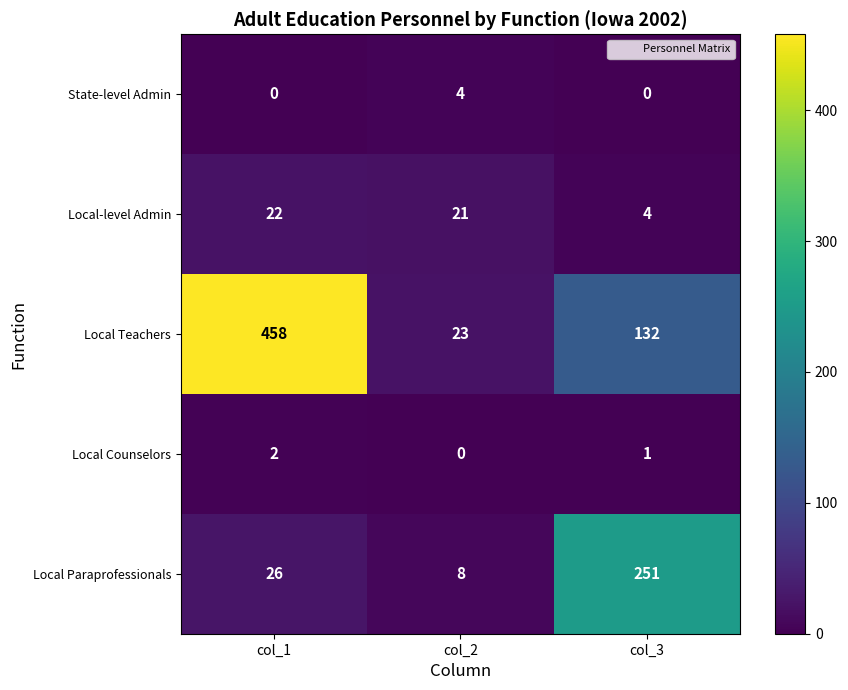

Rank the series at col_1 from highest to lowest value.

Local Teachers, Local Paraprofessionals, Local-level Admin, Local Counselors, State-level Admin